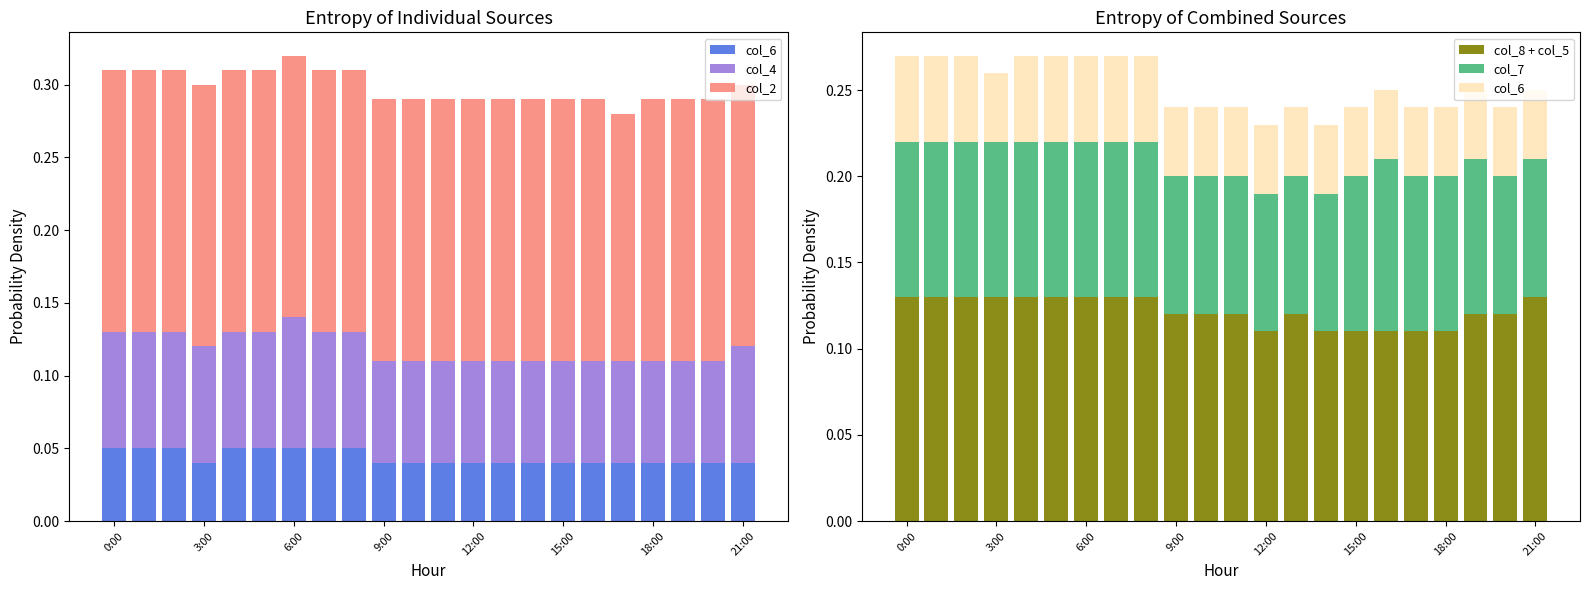

Between 19 and 8, which is larger?

8